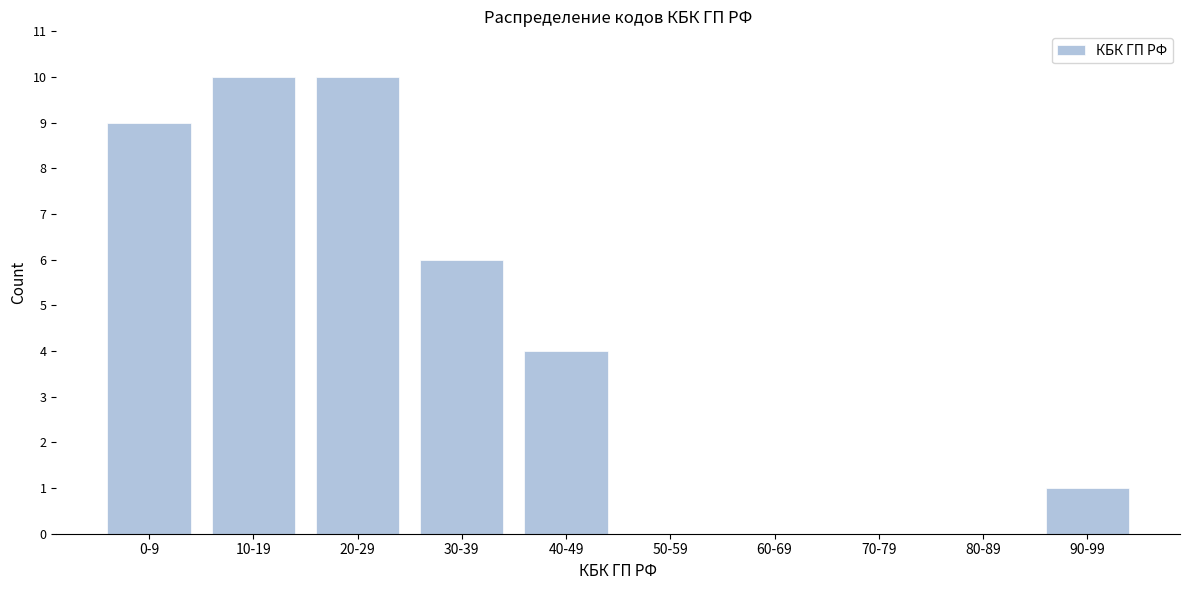

Reading left to right, what are all the values shown in this chart?

0-9=9	10-19=10	20-29=10	30-39=6	40-49=4	50-59=0	60-69=0	70-79=0	80-89=0	90-99=1